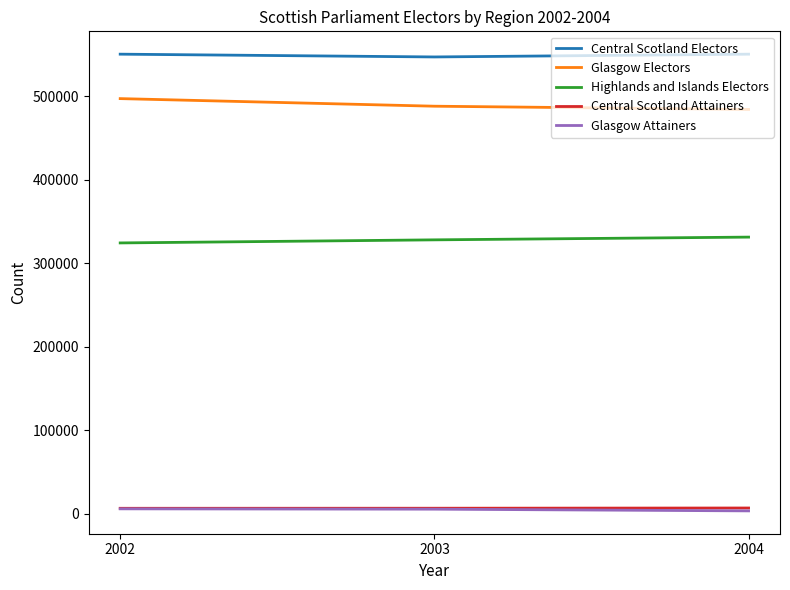

Which series has the largest total across all categories?

Central Scotland Electors